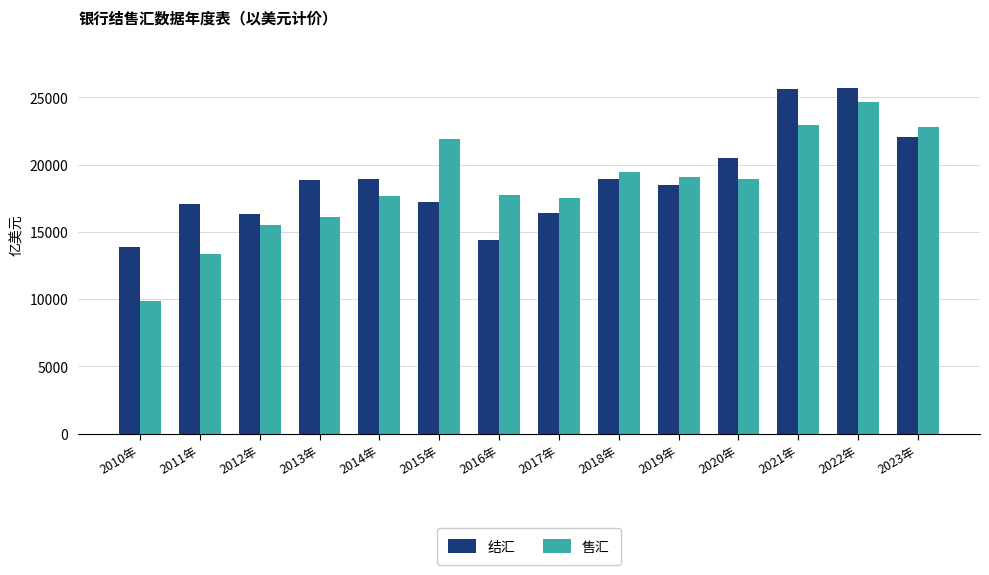

What are all the series names shown in the legend?

结汇, 售汇